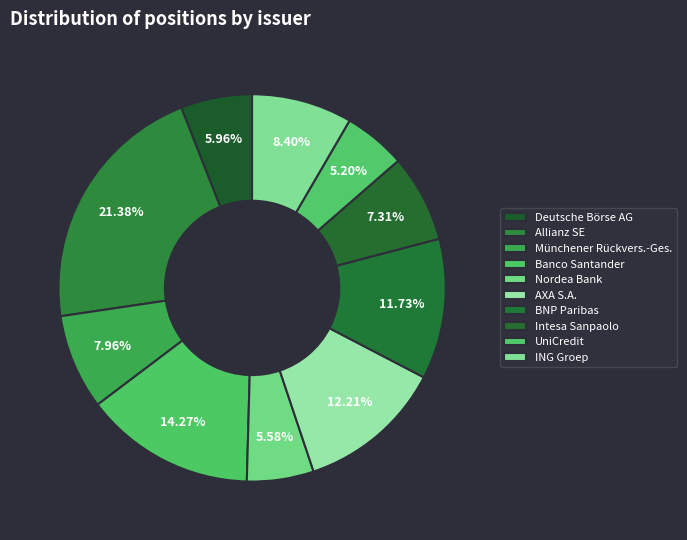

What is the ratio of the value at UniCredit to the value at Intesa Sanpaolo?

0.7